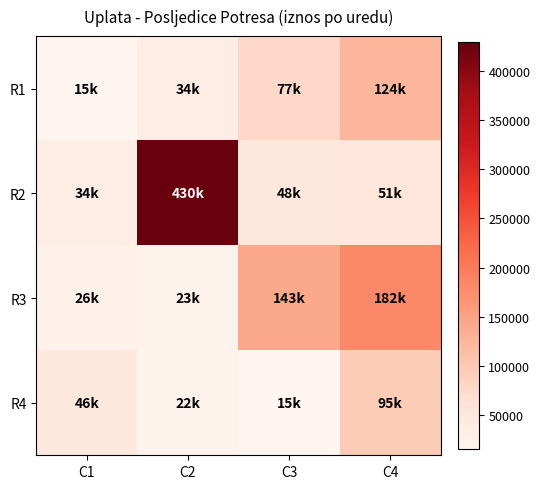

What is the minimum value shown in the chart?

15000